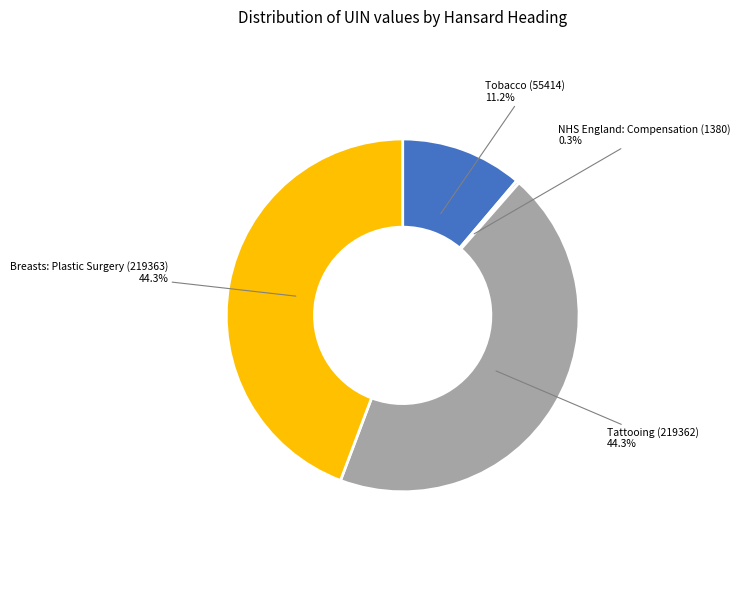

Combined, do Tattooing (219362) and NHS England: Compensation (1380) account for over 50%?

No